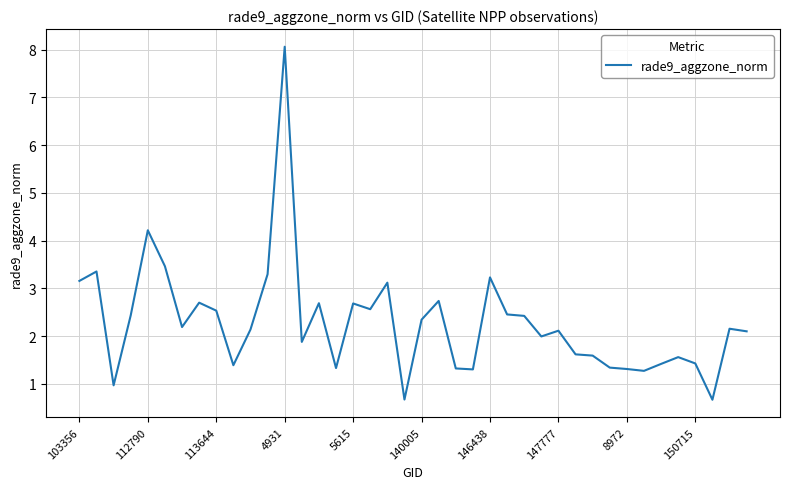

What is the minimum value shown in the chart?

0.7